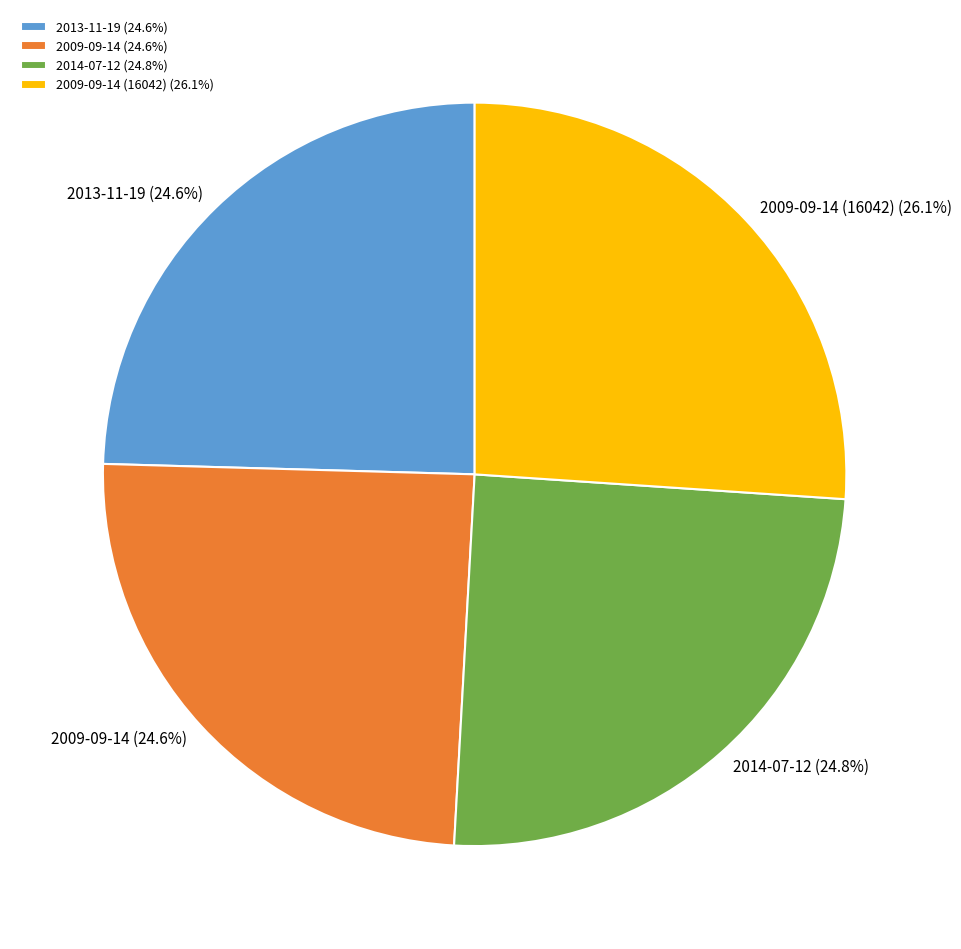

Does any single category account for the majority?

No